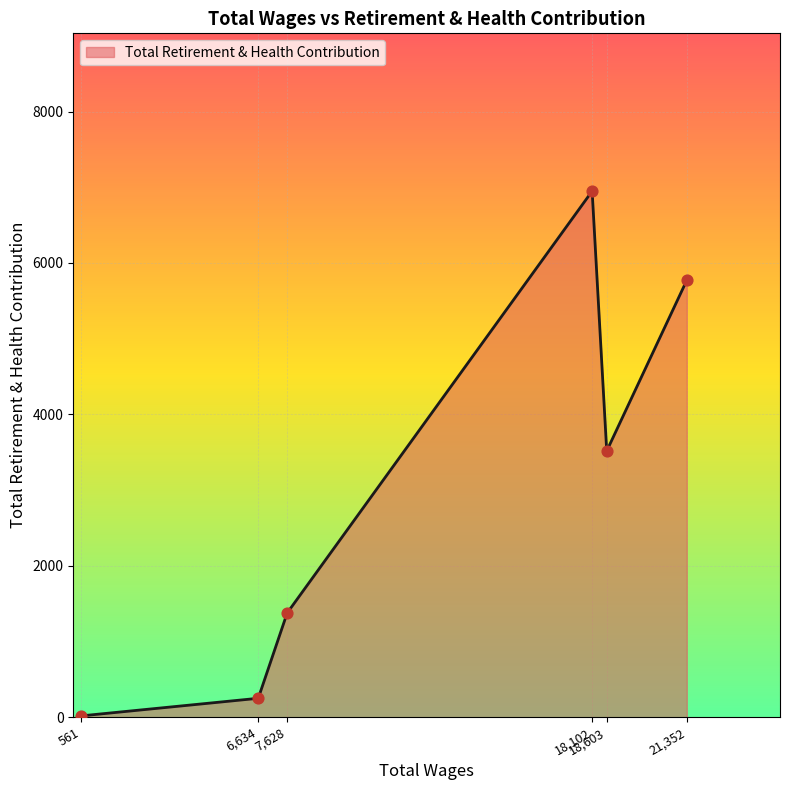

What is the difference between the maximum and minimum values?

6930